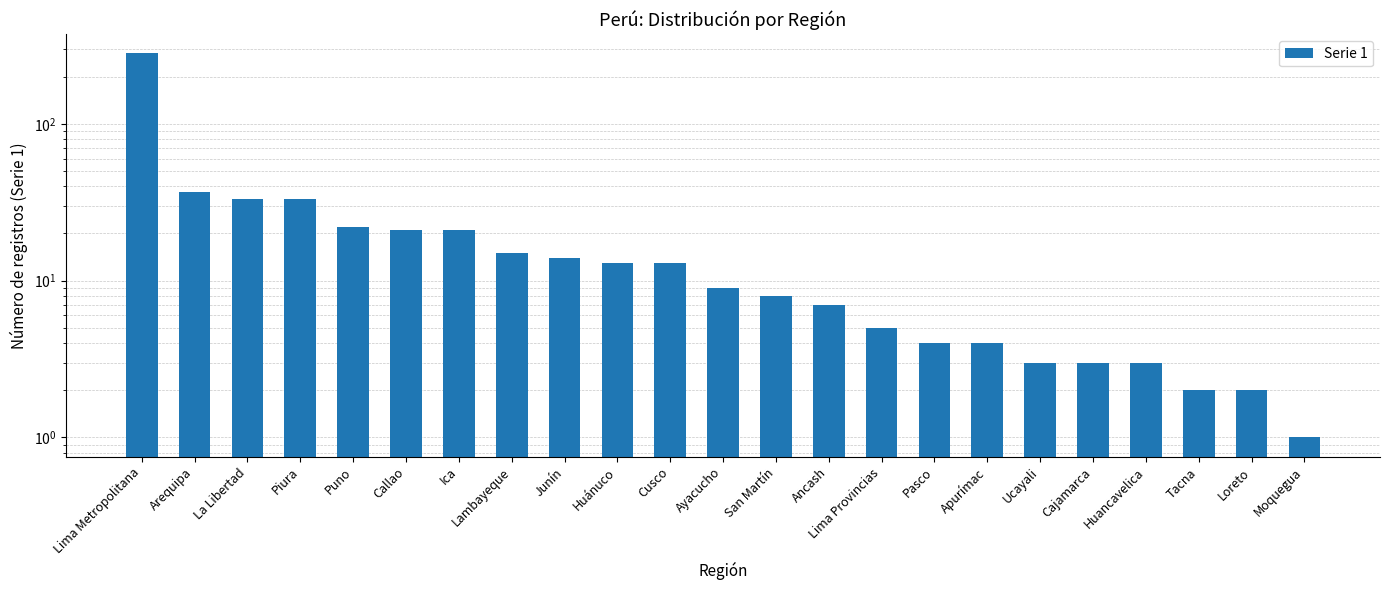

What is the average value?

24